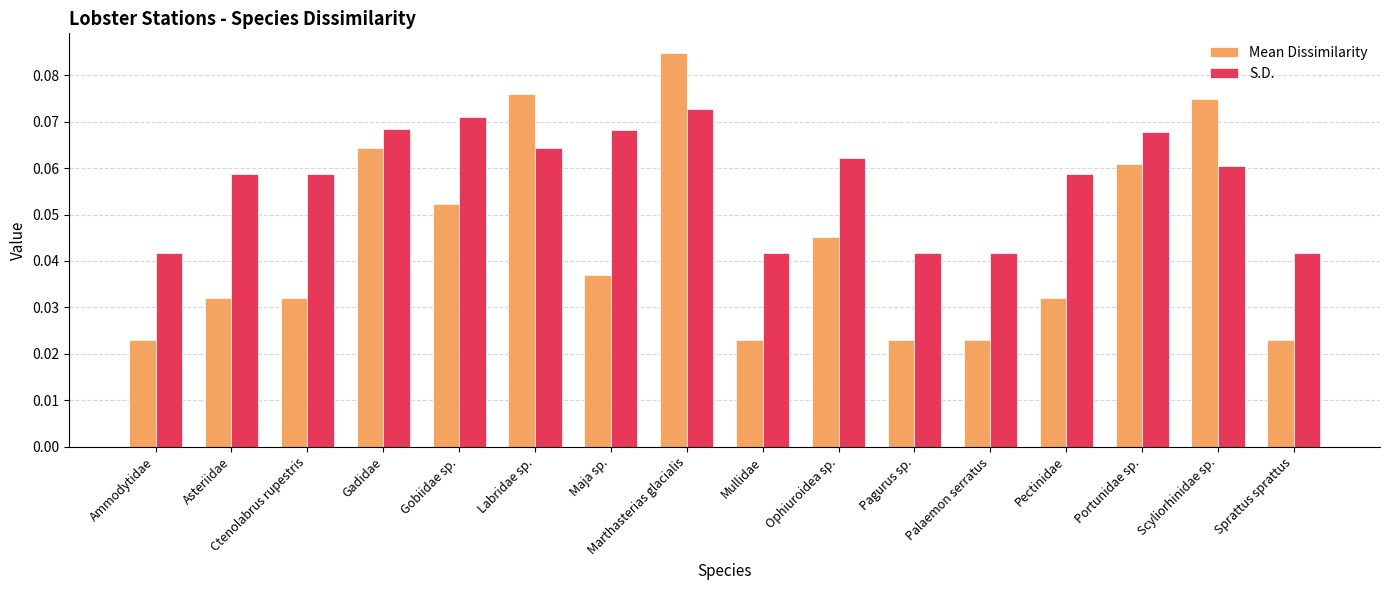

Which label corresponds to the largest value in the chart?

Marthasterias glacialis